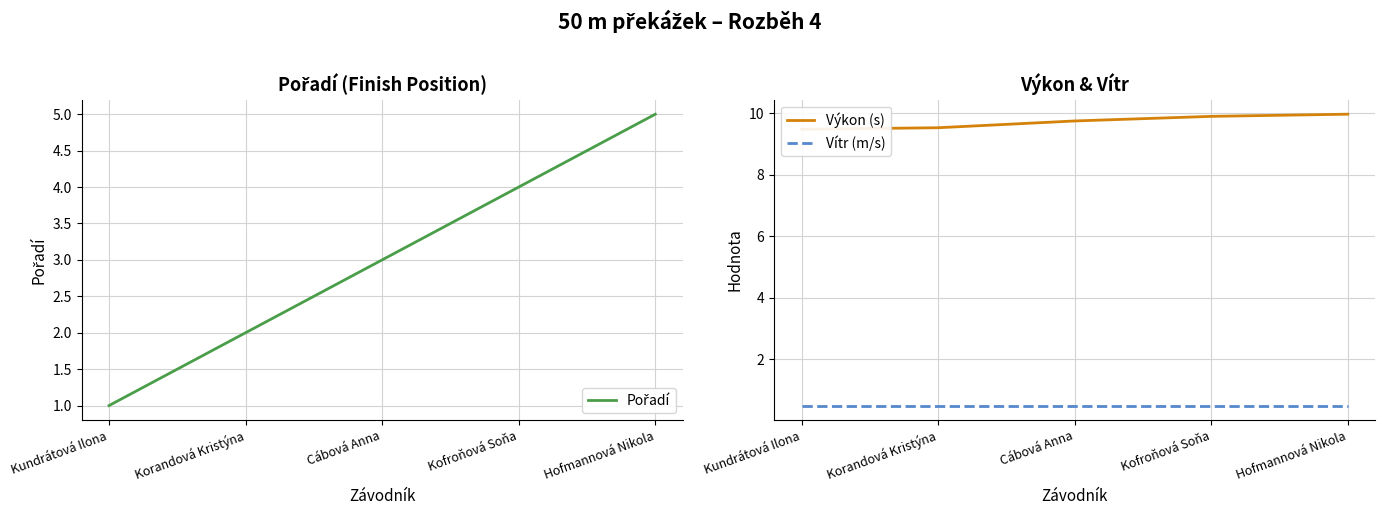

True or false: Výkon (s) has more than 1 points higher than both neighbors.

False